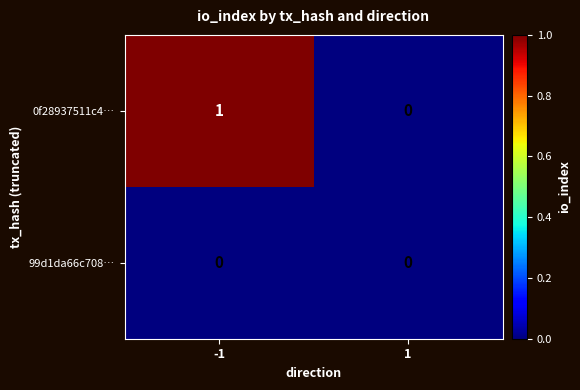

Which series has the largest total across all categories?

0f28937511c4…